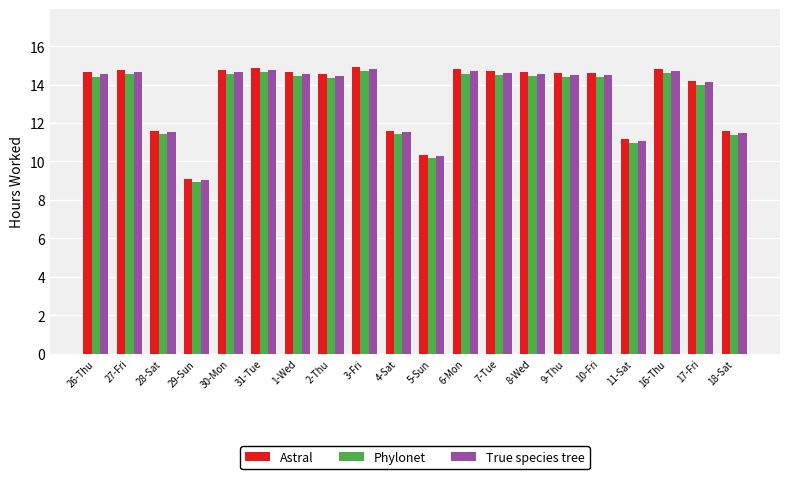

At how many categories does at least one series exceed 14?

14